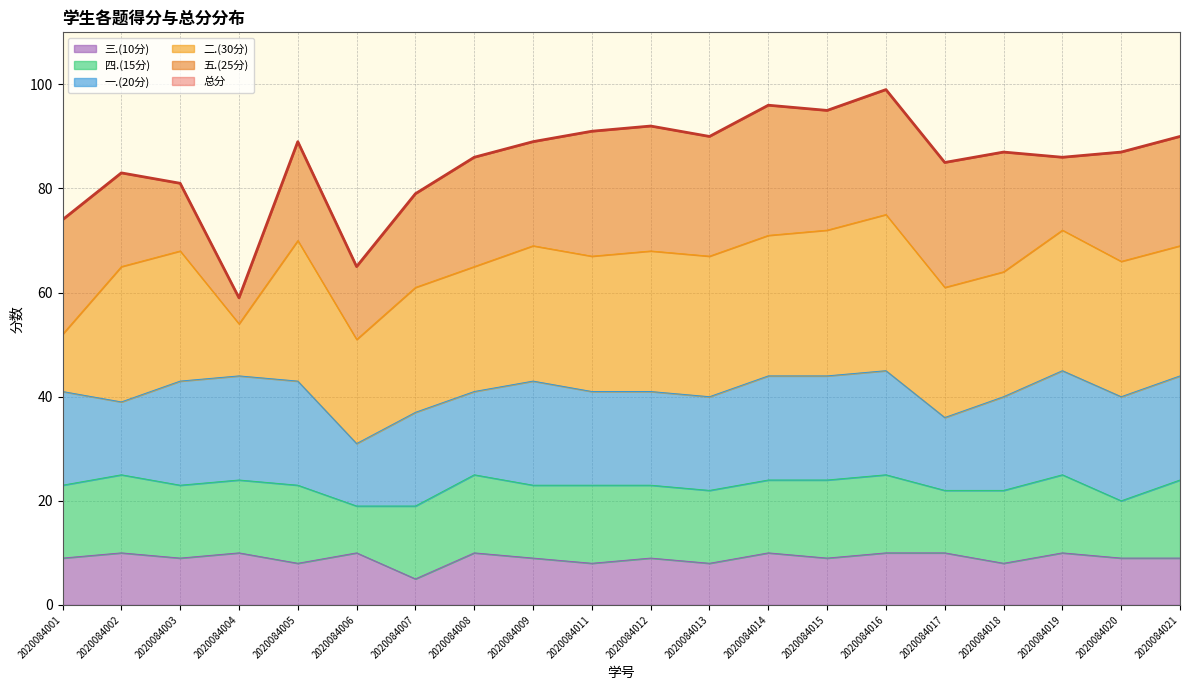

The 一.(20分) series shows 5 at 2020084018. True or false?

False